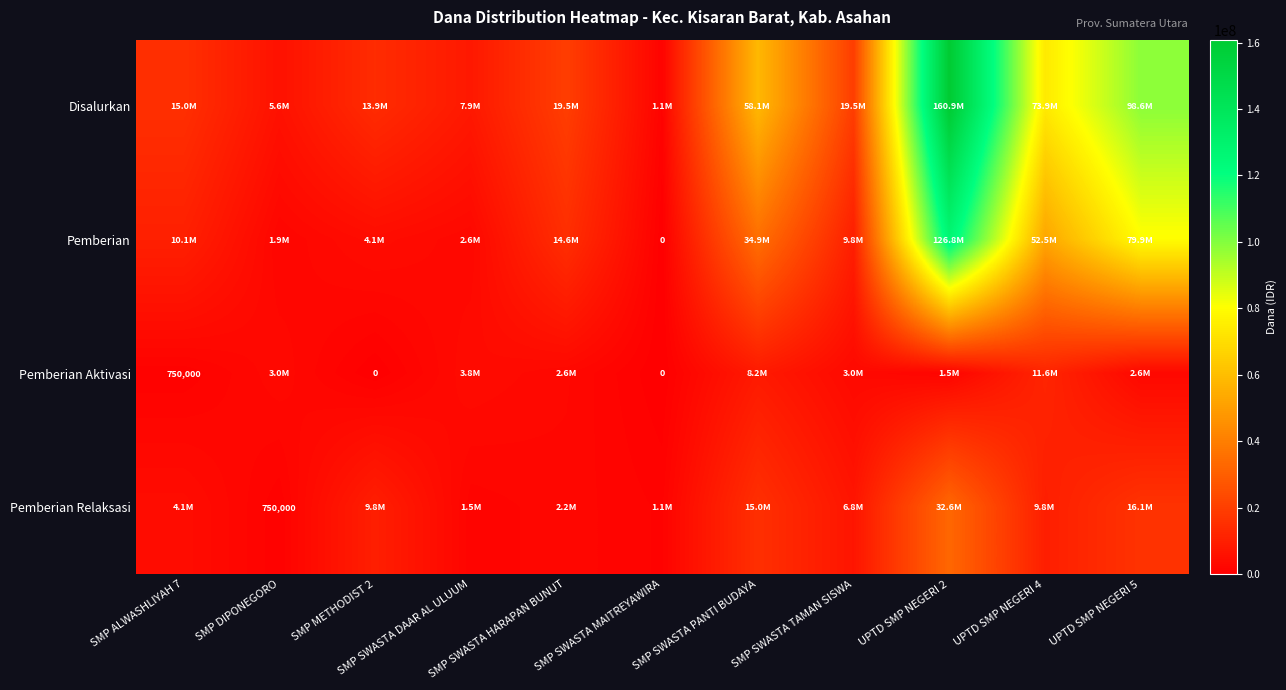

What is the difference between the maximum and minimum values in the Disalurkan series?

159750000